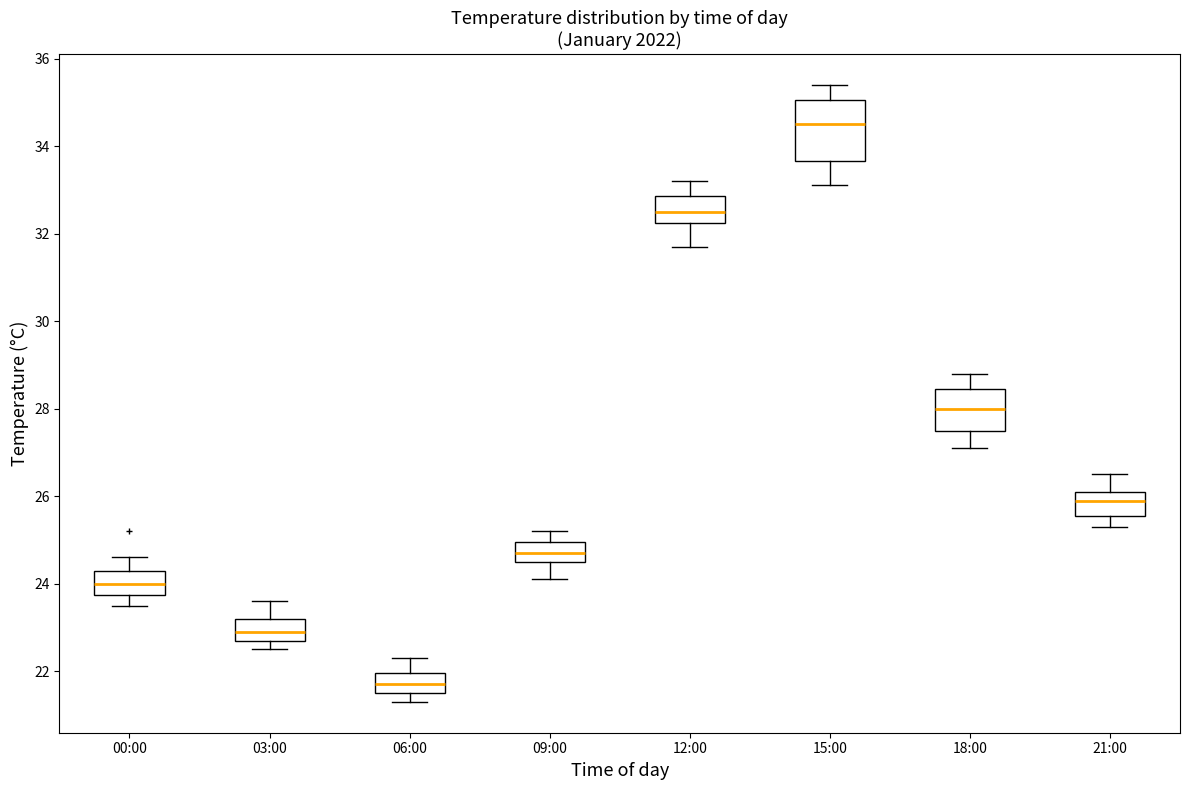

Where is the lower edge of the box for 18:00 on the y-axis? The values are not printed on the chart, so give them approximately, as read against the axis.

27.6